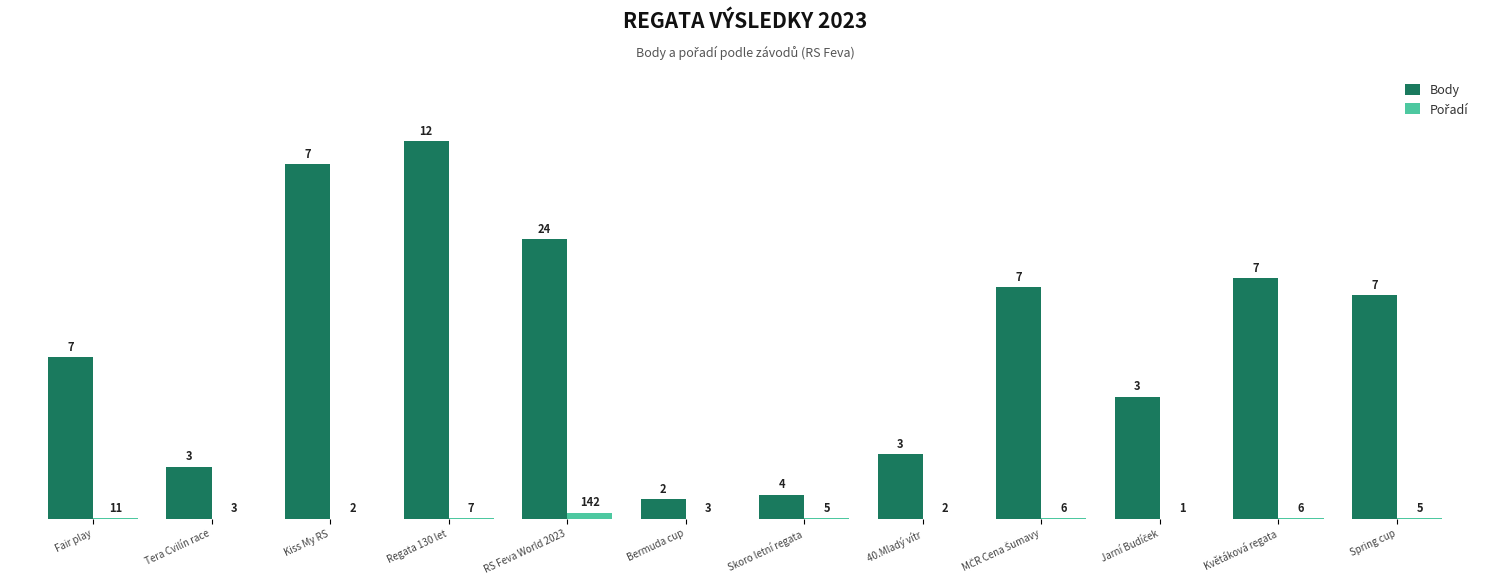

What is the greatest value displayed?

8796